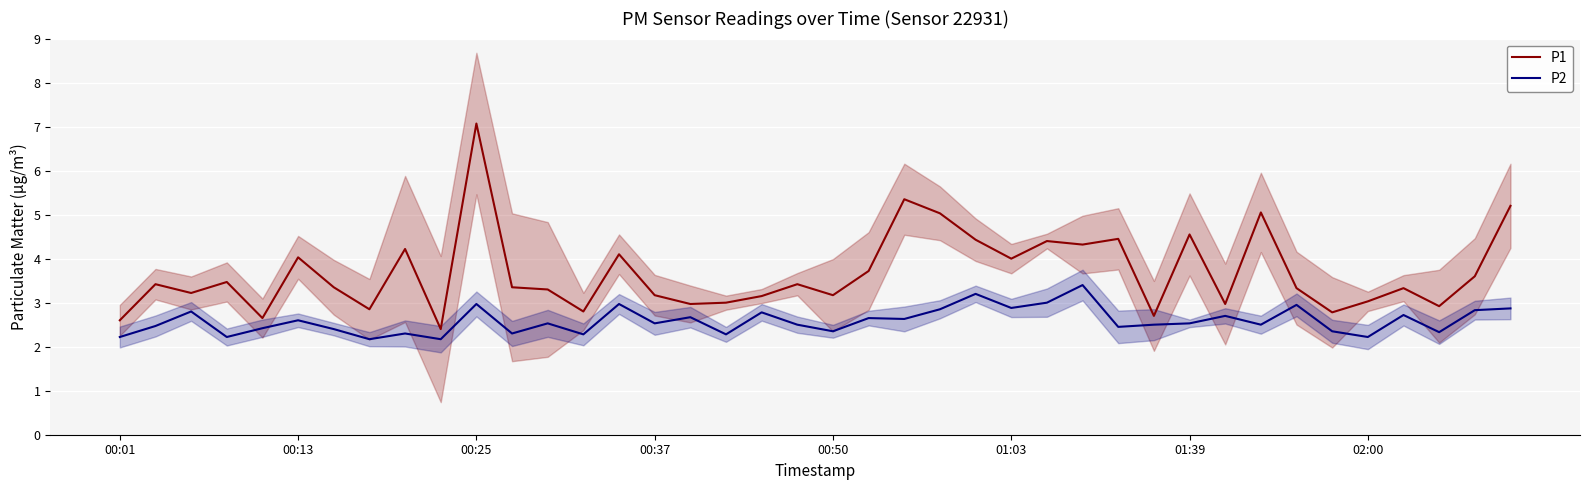

True or false: P2 and P1 cross at least once.

False